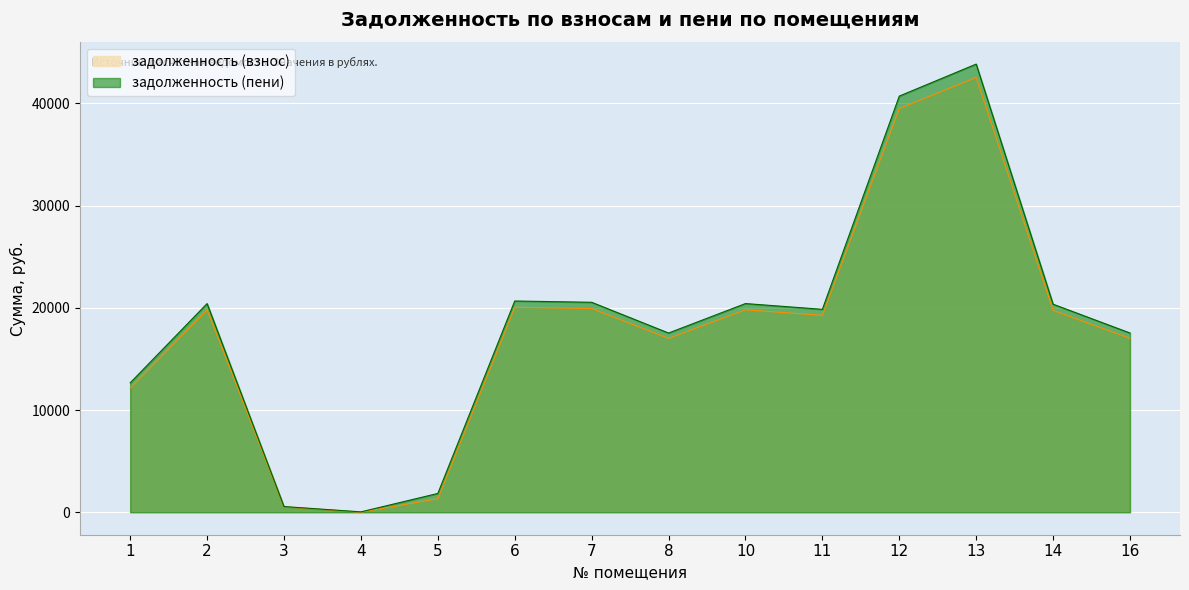

What is the total value across all series at 12?

80191.8